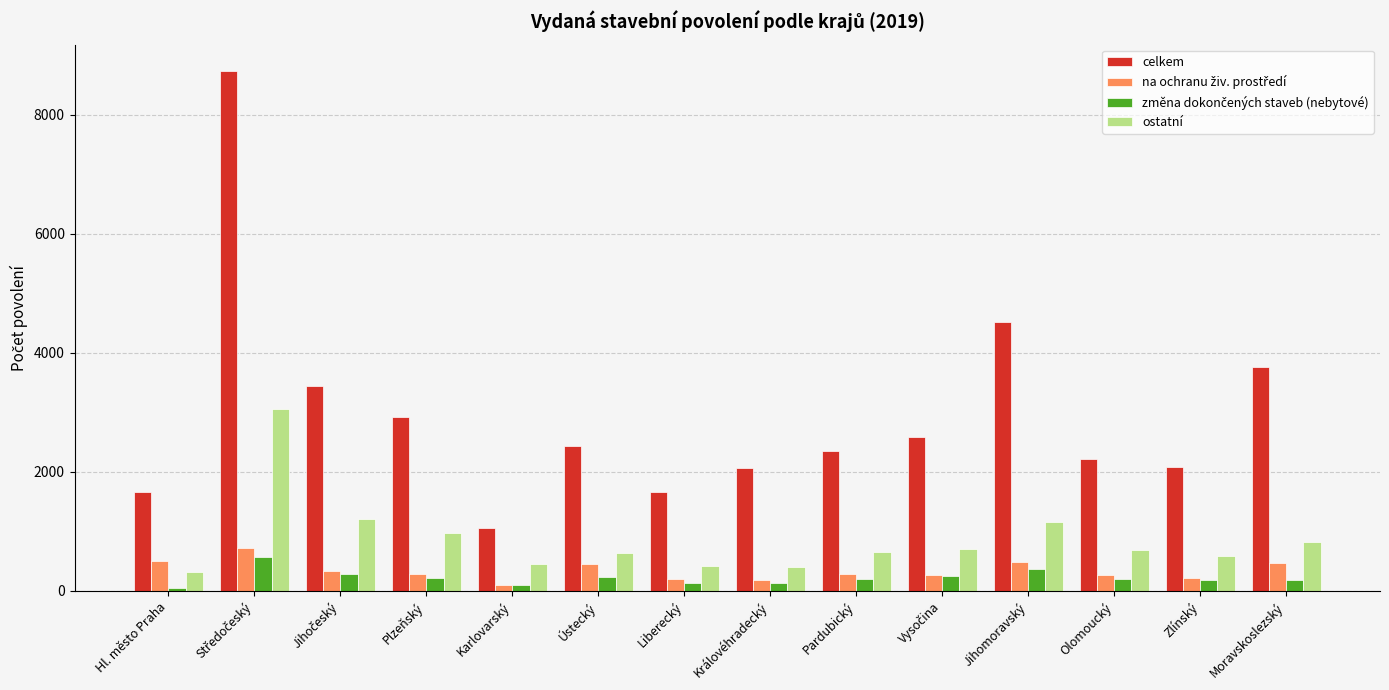

What is the difference between the highest and lowest values at Pardubický?

2150